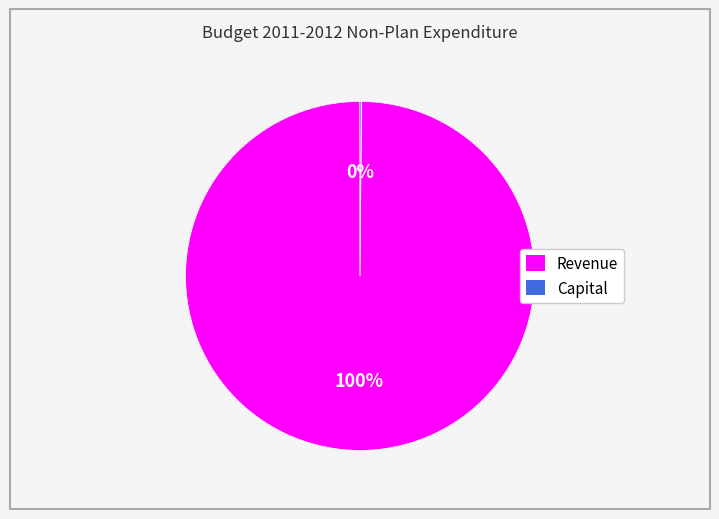

What percentage is the Revenue slice, to the nearest percent?

100%